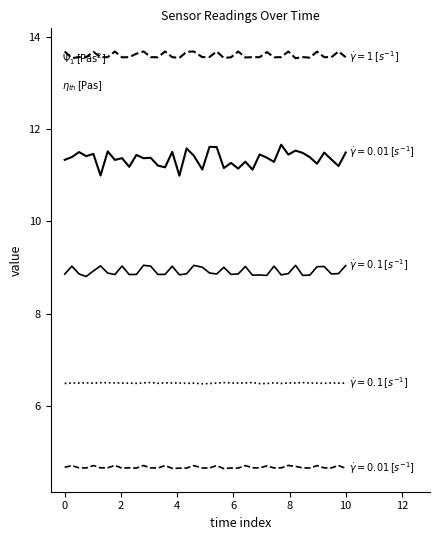

How many points are higher than both their immediate neighbors (excluding endpoints)?

14